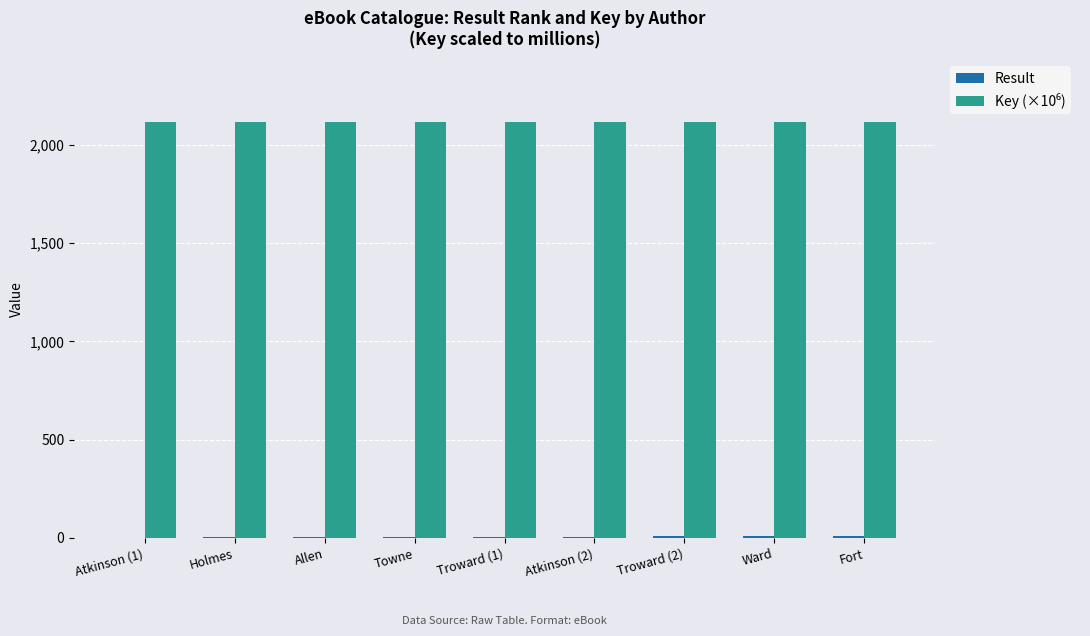

What is the difference between the maximum and second lowest values in the Result series?

7.0